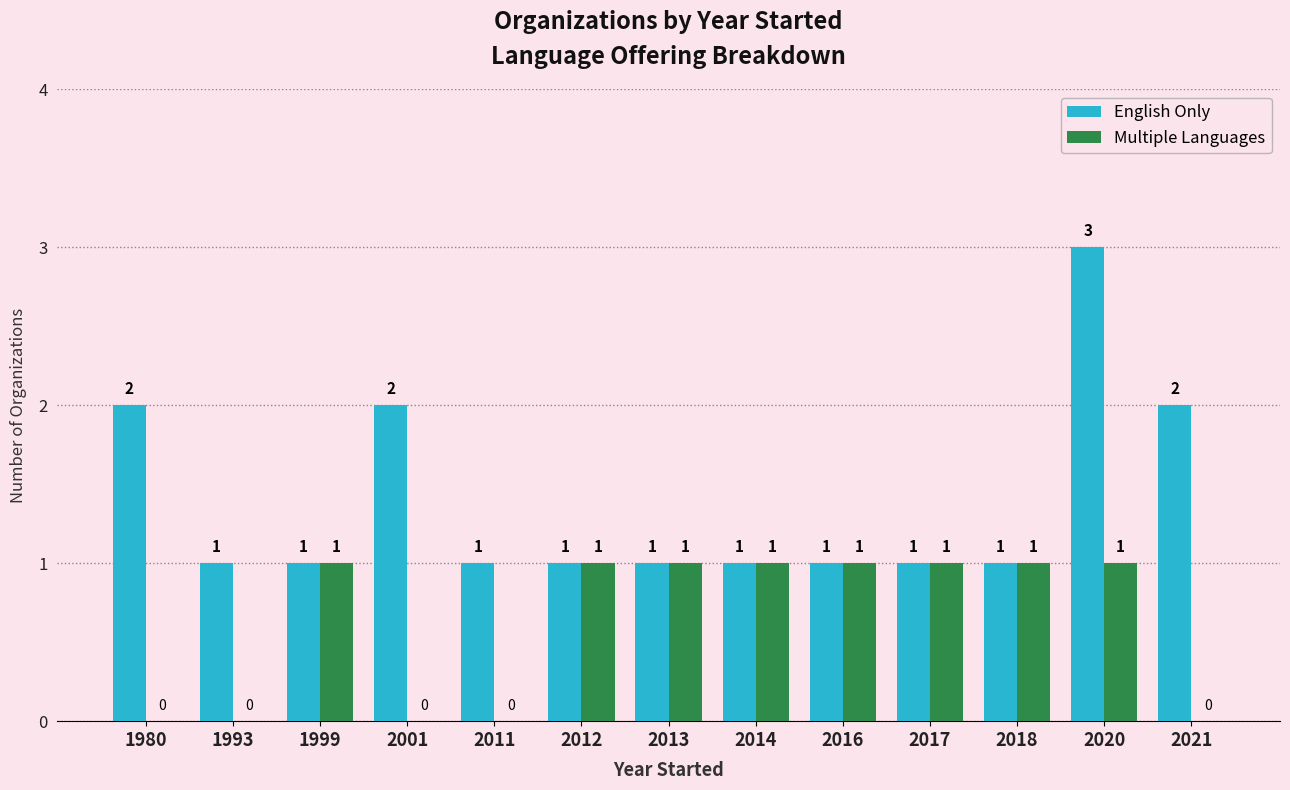

What value does the English Only series have at 2014?

1